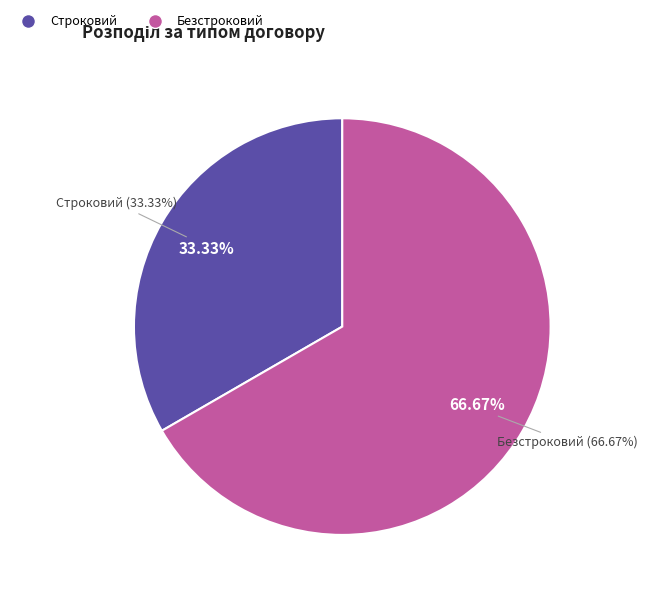

Rank the categories by value from lowest to highest.

Строковий, Безстроковий